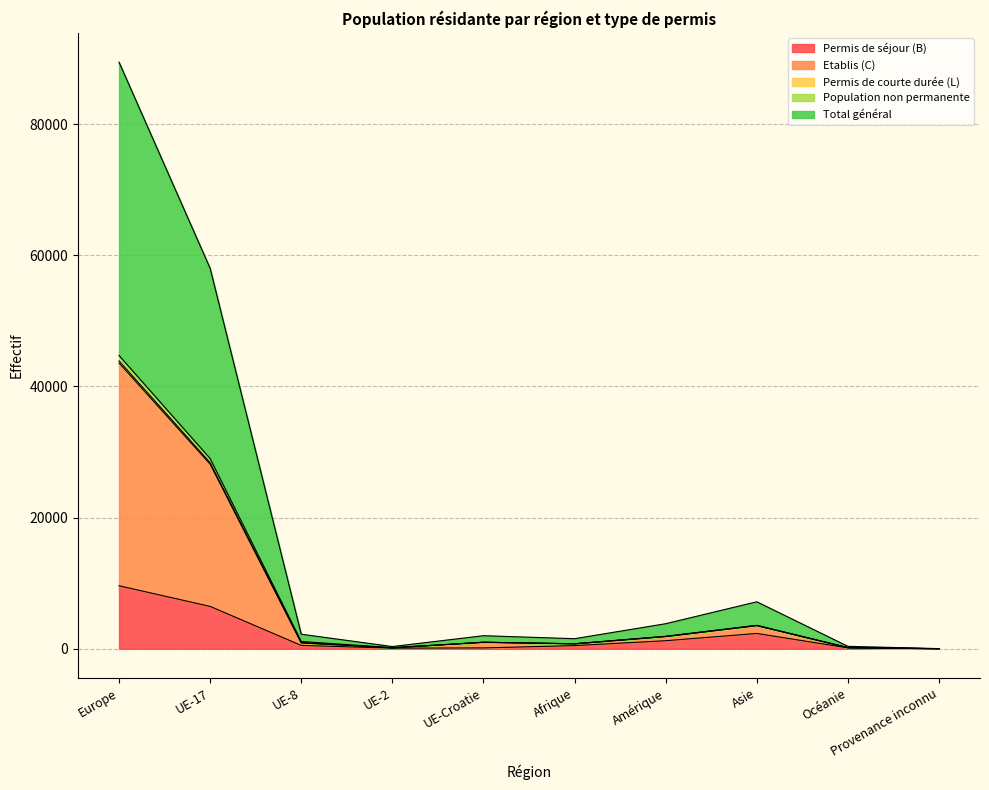

What position from the left is UE-17?

2